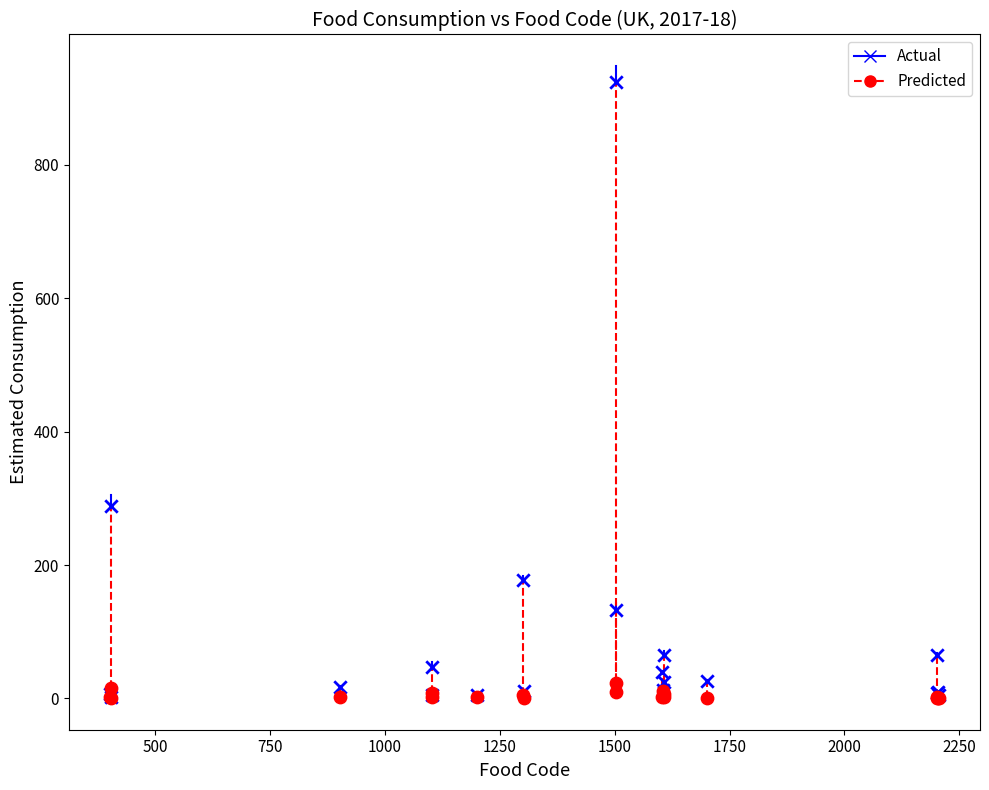

In the Actual series, what Y value is closest to 462?

289.1